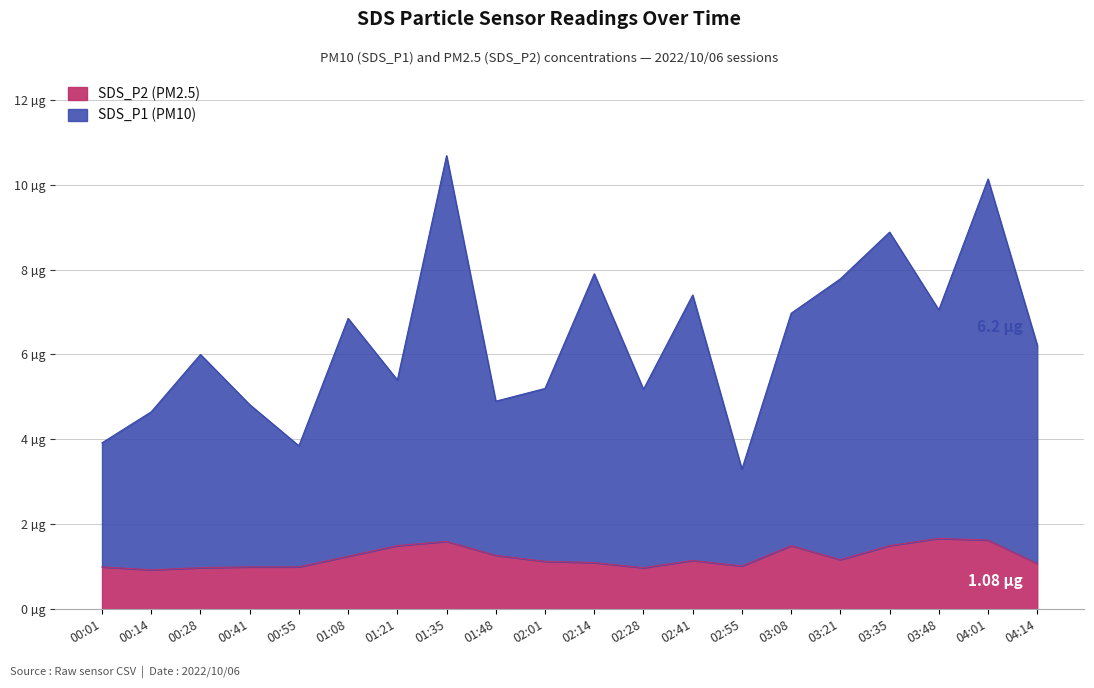

What is the label of the 6th point from the right?

03:08